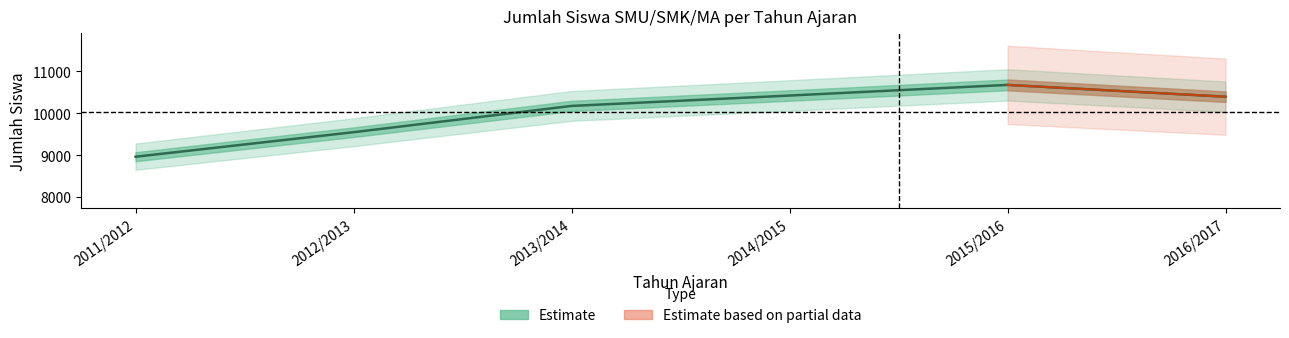

What is the maximum value shown in the chart?

10676